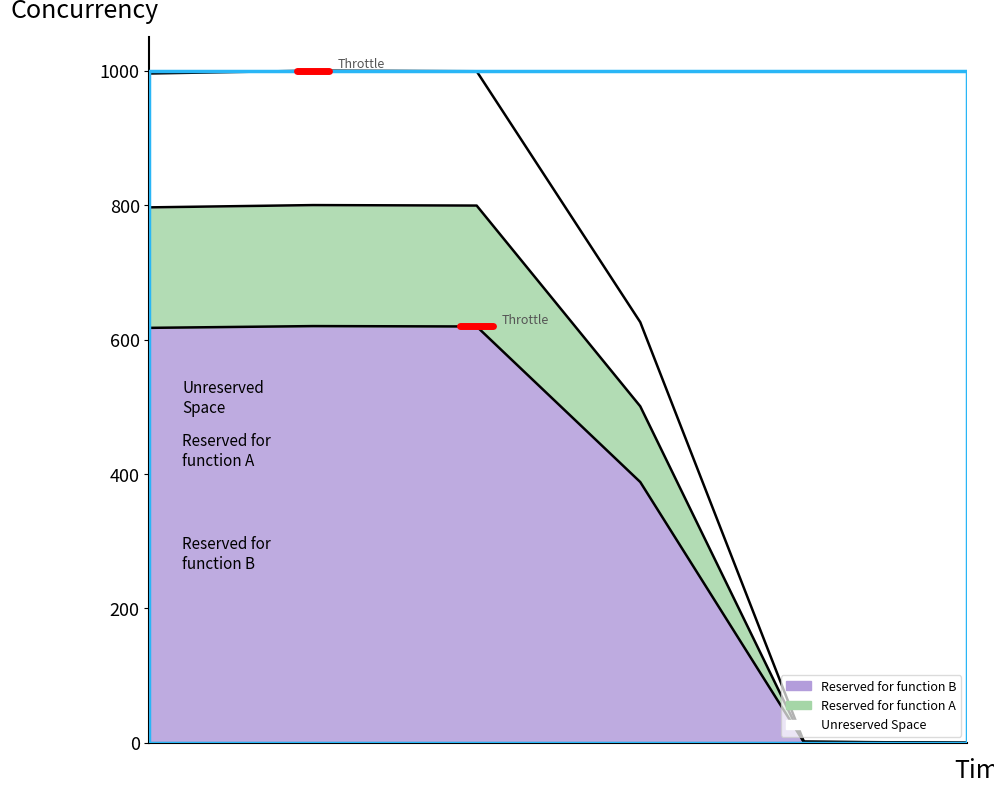

What are all the series names shown in the legend?

Reserved for function B, Reserved for function A, Unreserved Space